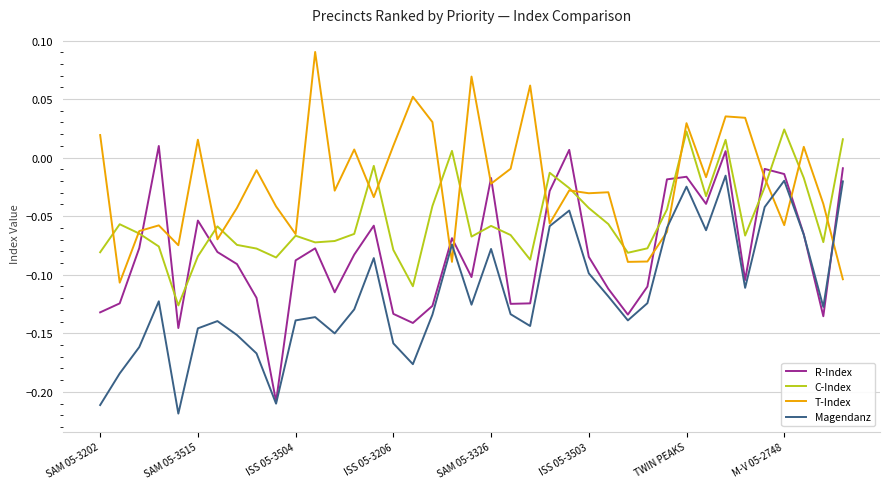

True or false: Magendanz and C-Index cross at least once.

False